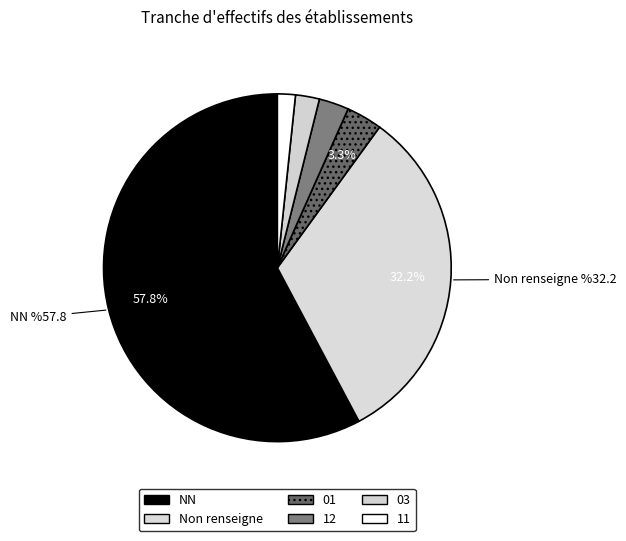

Count the number of slices in the pie.

6